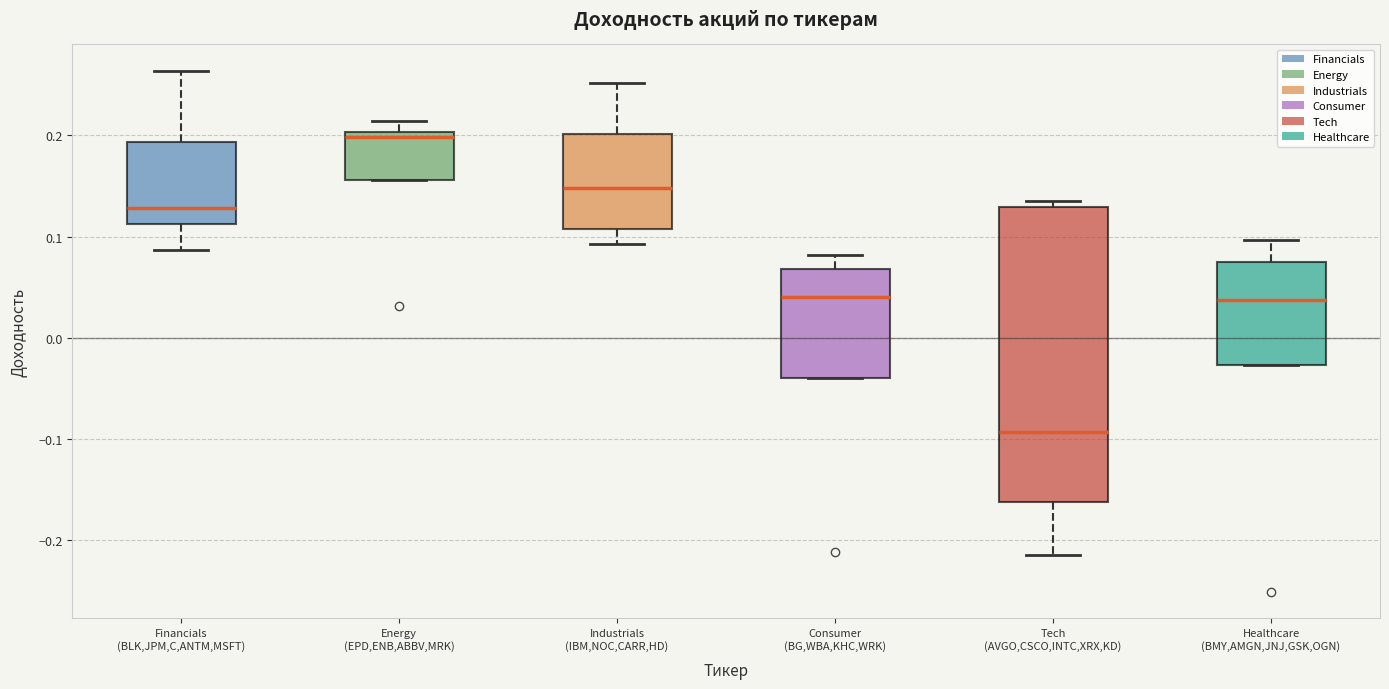

Where does the lower whisker of the box for Tech (AVGO,CSCO,INTC,XRX,KD) end on the y-axis? The values are not printed on the chart, so give them approximately, as read against the axis.

-0.21